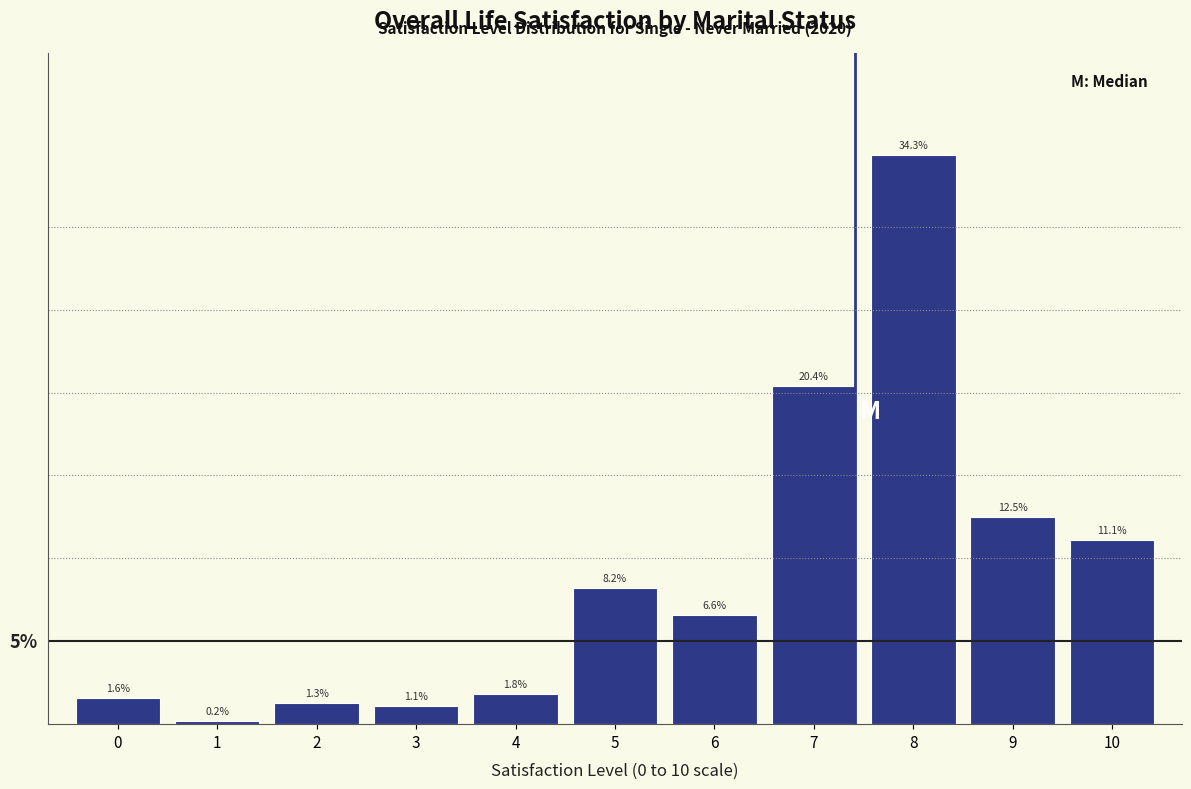

Rank the categories by value from lowest to highest.

1, 3, 2, 0, 4, 6, 5, 10, 9, 7, 8